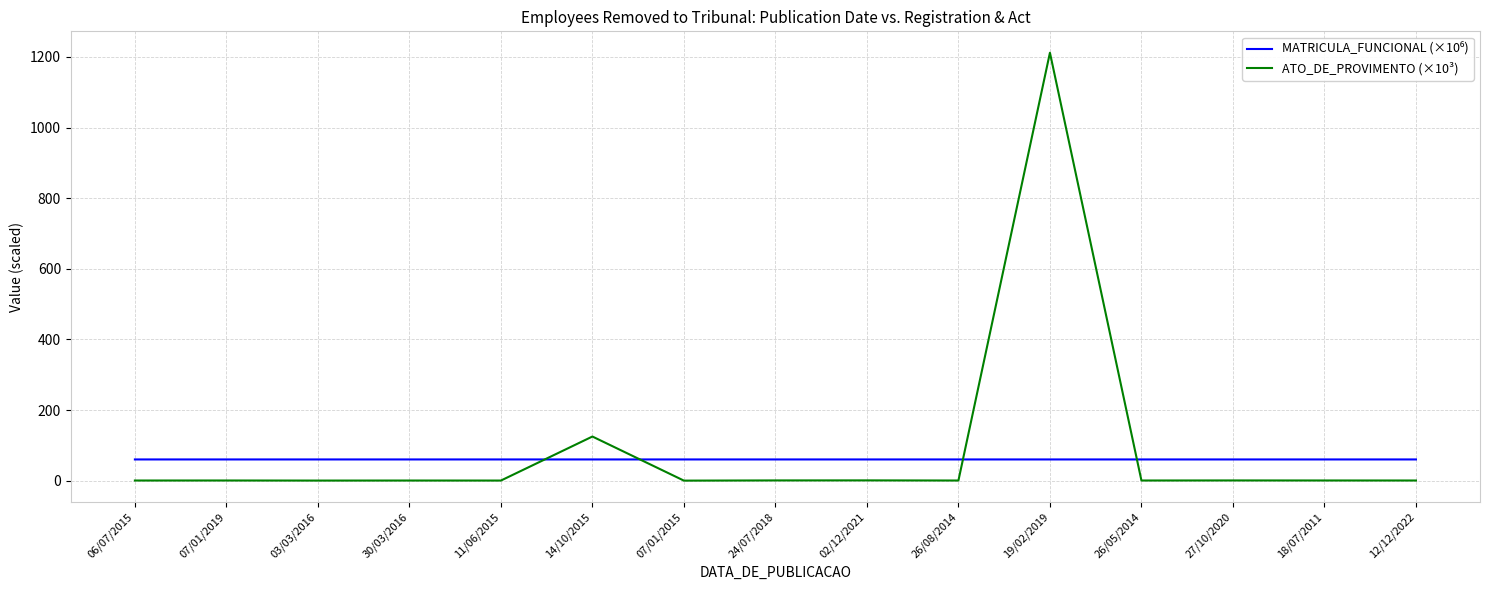

True or false: ATO_DE_PROVIMENTO (×10³) has a value of 0.4 at 18/07/2011.

True